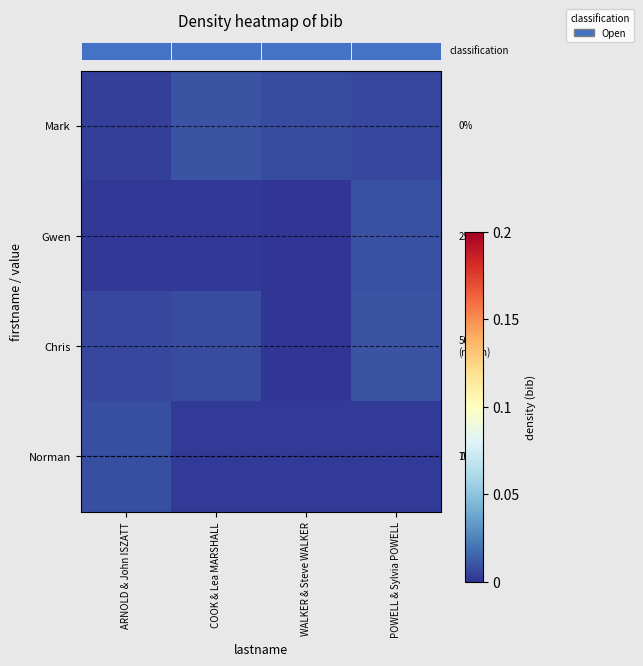

At which category is the sum across all series the highest?

POWELL & Sylvia POWELL